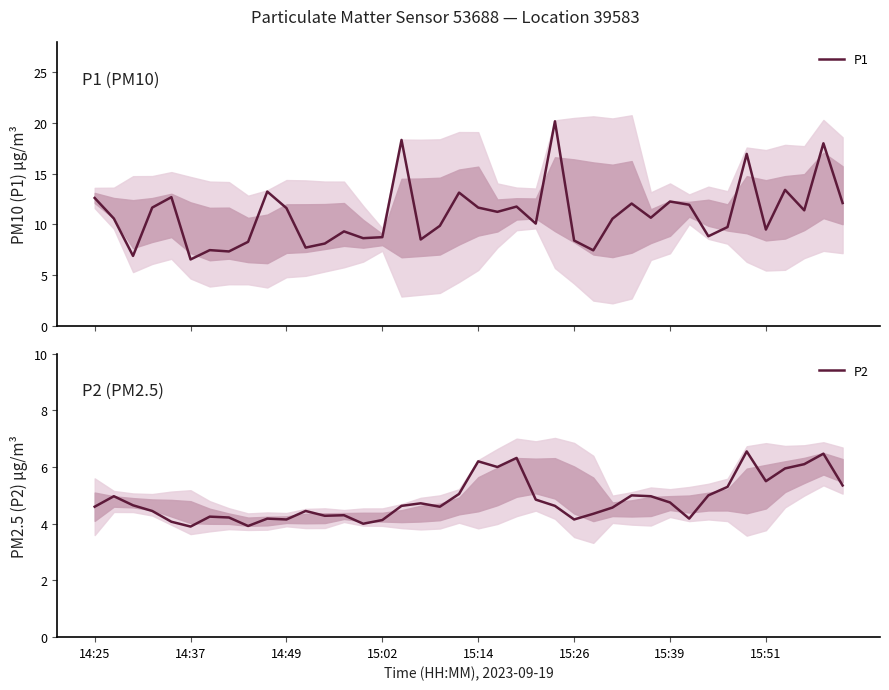

True or false: P2 has a value of 4.1 at 15:02.

True